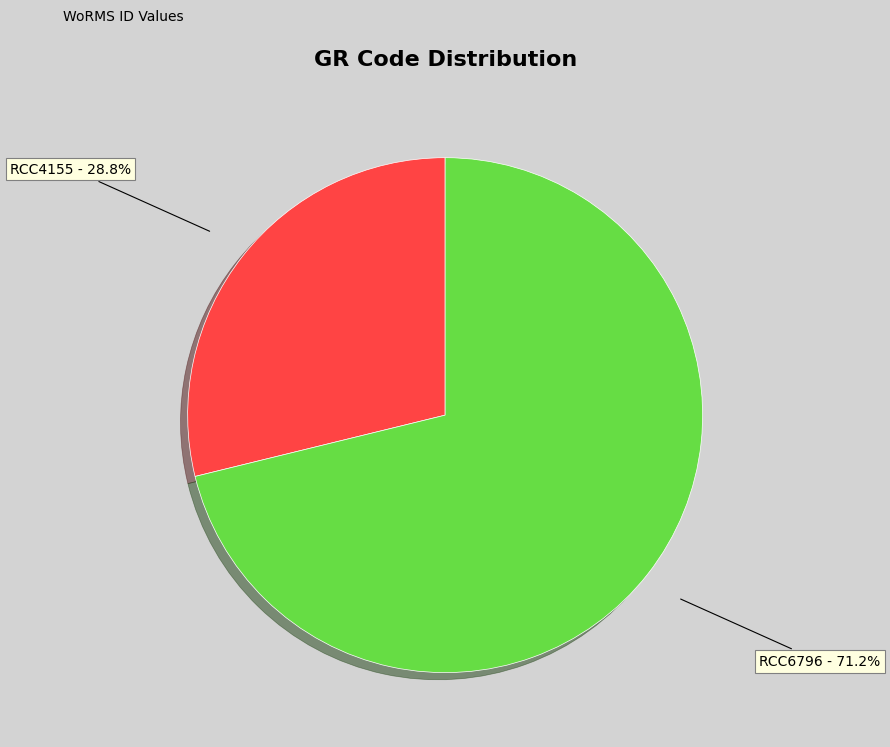

What percentage is NOT represented by RCC6796?

28.8%